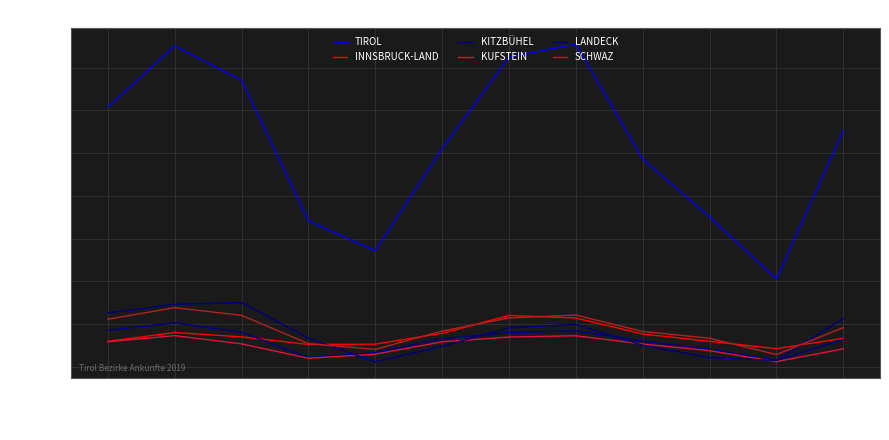

Which series ends up on top after the final intersection of SCHWAZ and INNSBRUCK-LAND?

SCHWAZ